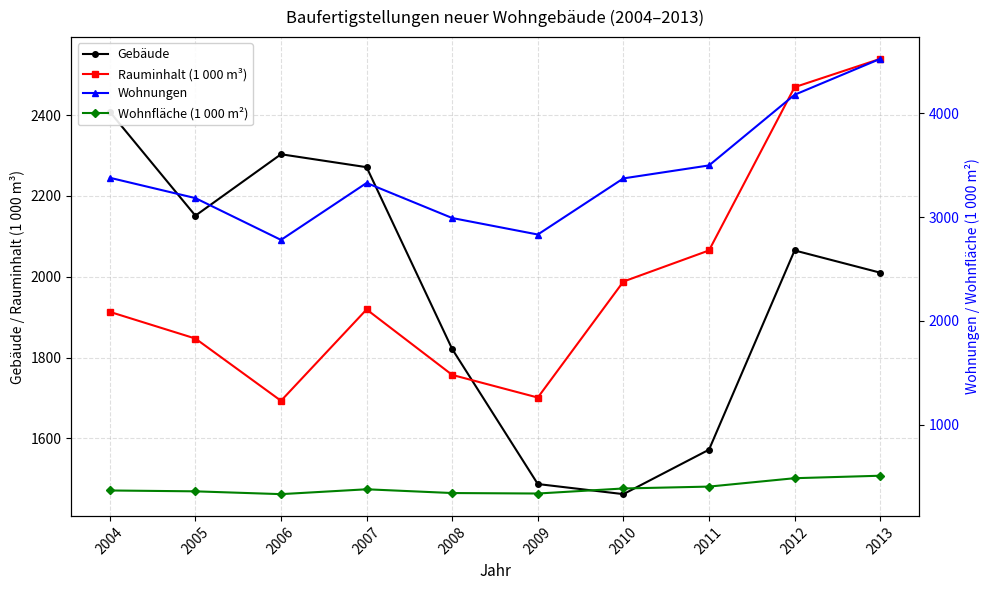

What is the value of the Wohnungen point at the 5th from the left?

2992.0